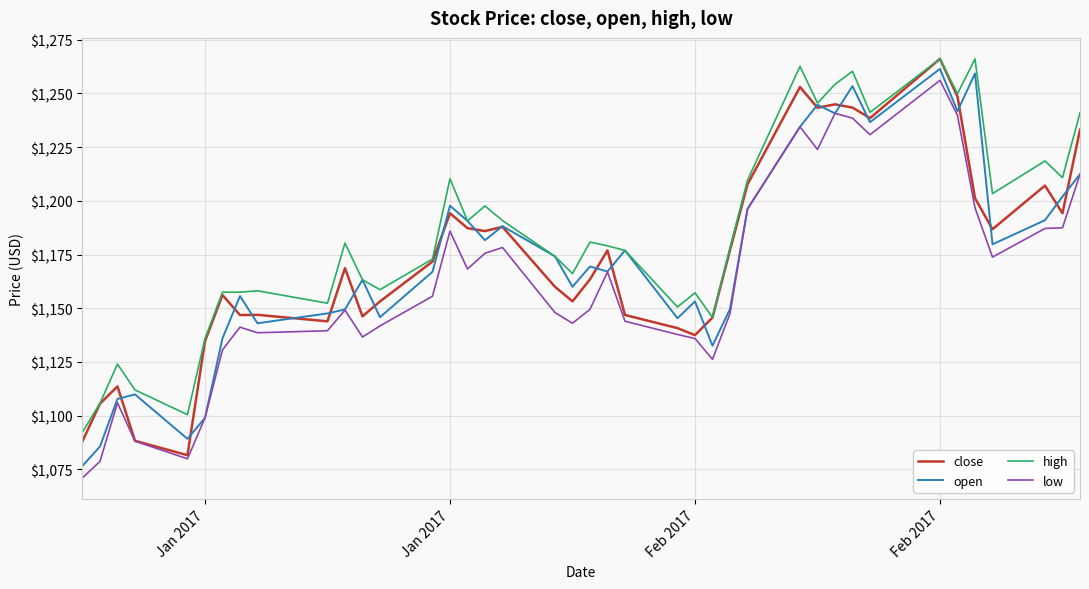

What is the maximum value shown in the chart?

1266.1